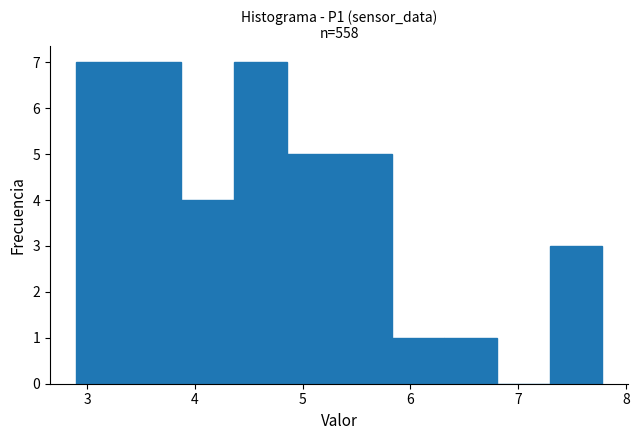

What is the height of the bar covering 5.8 to 6.3 on the x-axis? Neither the bar edges nor the heights are printed on the chart, so give them approximately, as read against the axes.

1